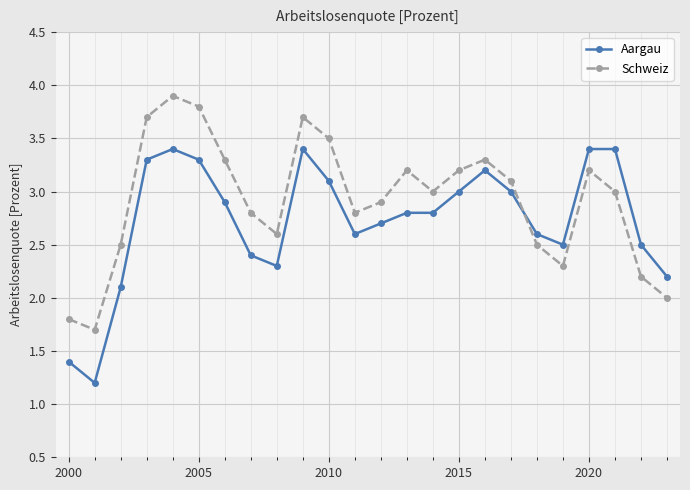

List the series in order of their overall mean, highest first.

Schweiz, Aargau